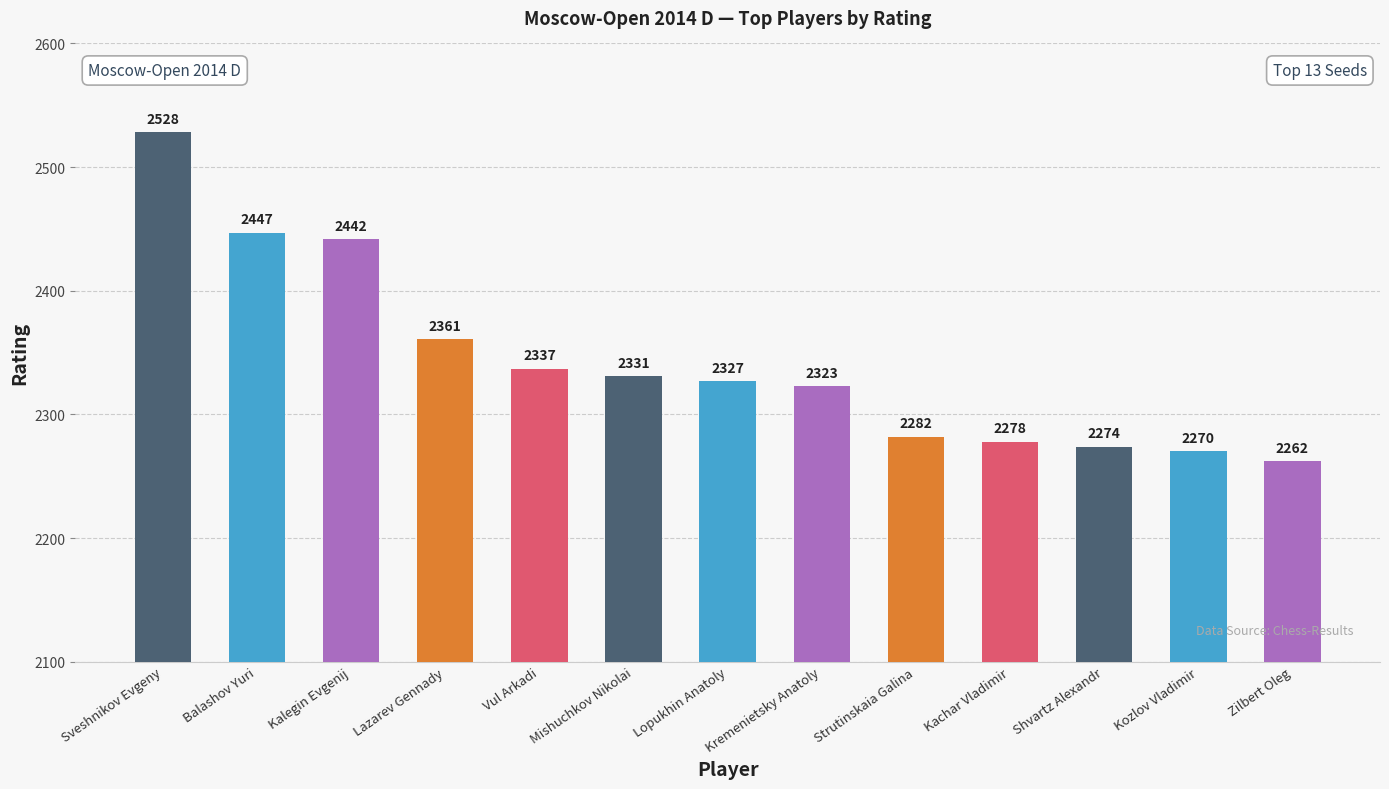

Is it true that the value at Sveshnikov Evgeny is 1672?

False